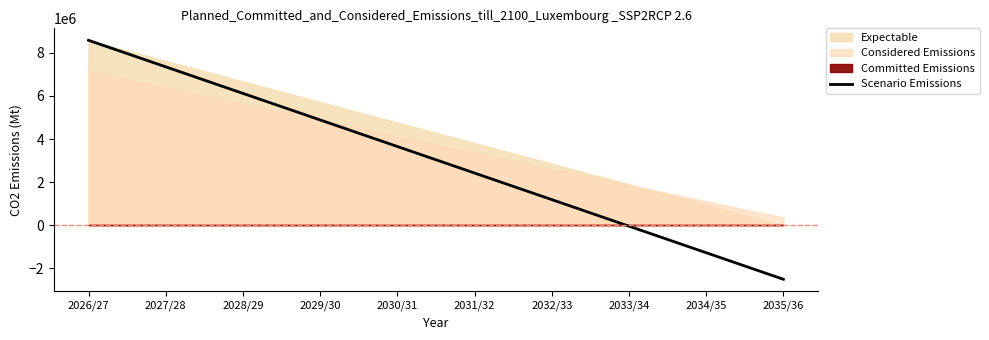

What is the average value?

3038750.0